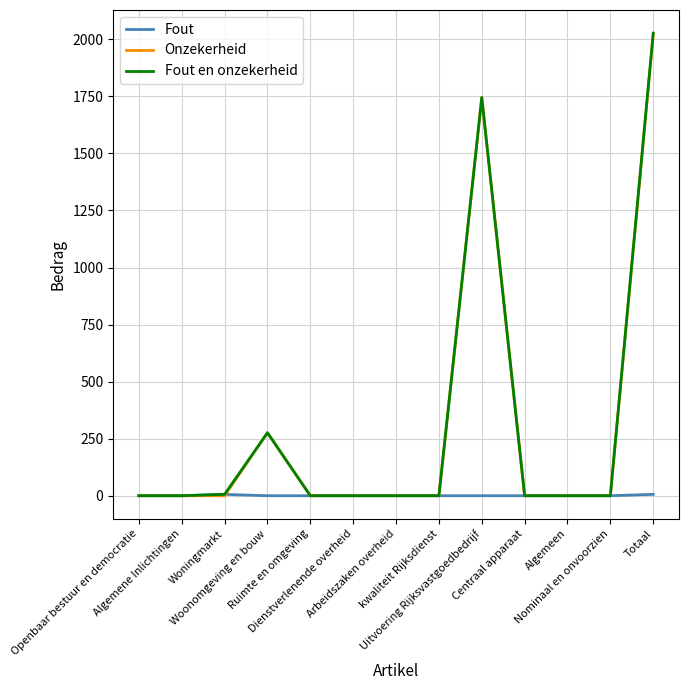

What is the highest value of the Fout en onzekerheid series?

2027